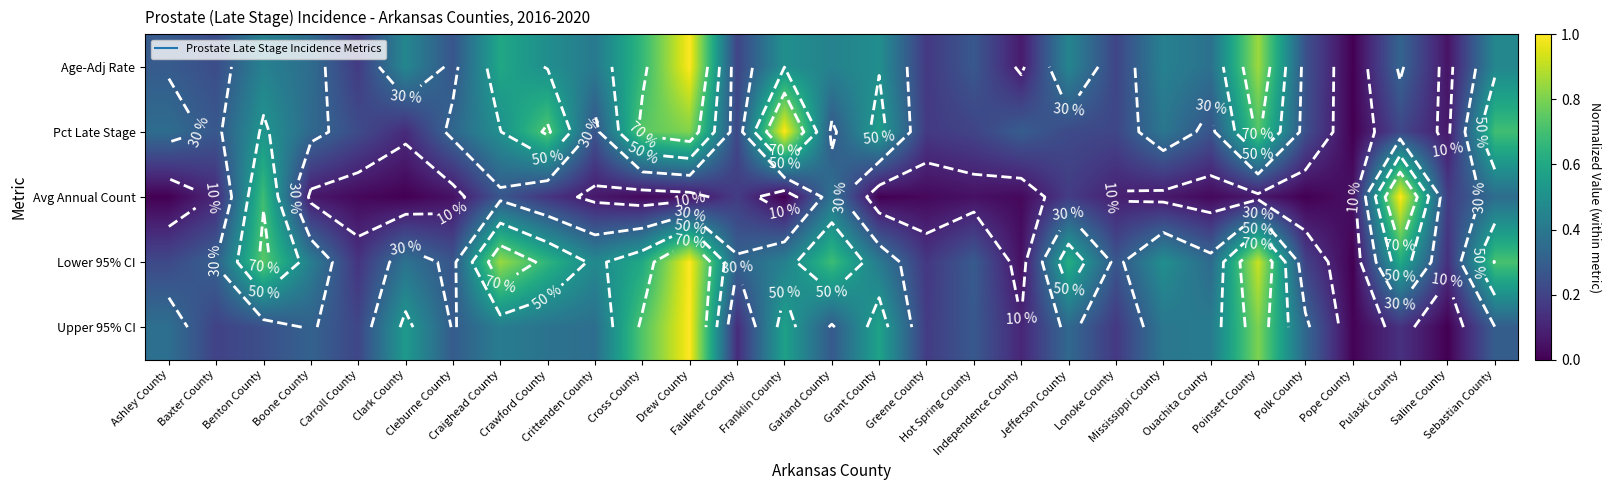

True or false: Age-Adj Rate has a value of 0.4 at Crittenden County.

True